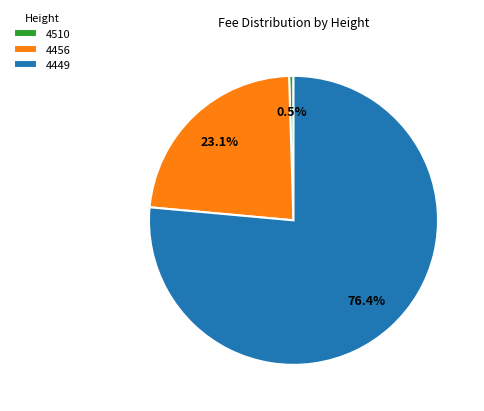

To the nearest percent, what is the difference between the 4510 and 4449 slice percentages?

76%